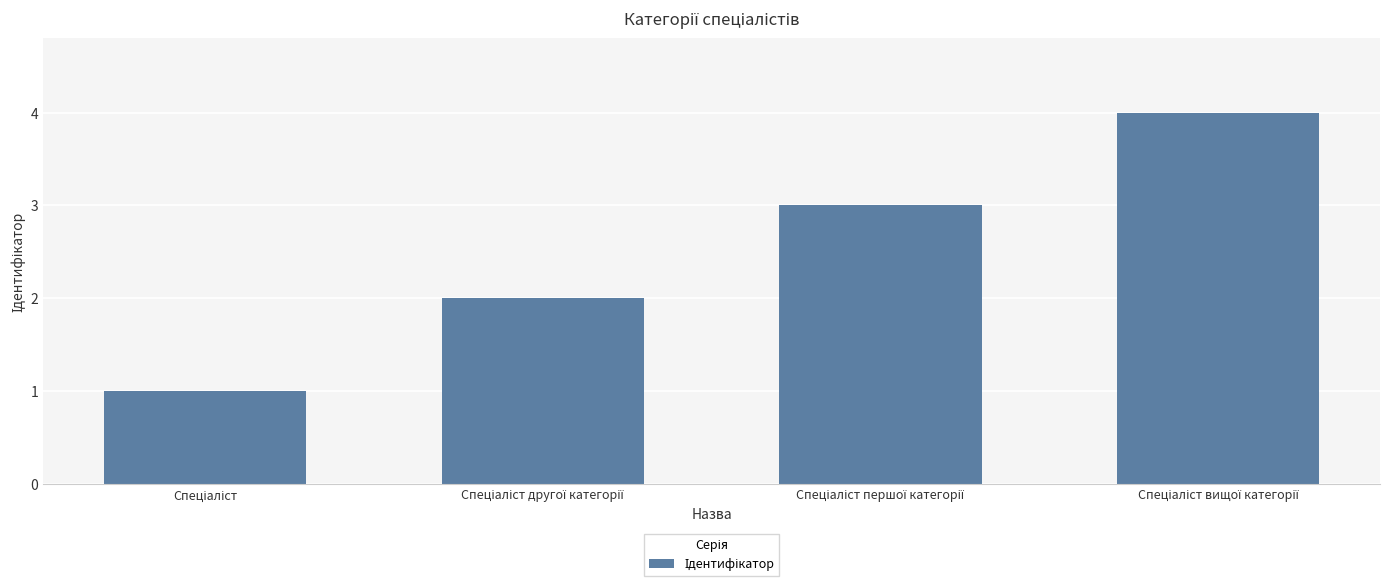

What is the value of the 4th bar from the left?

4